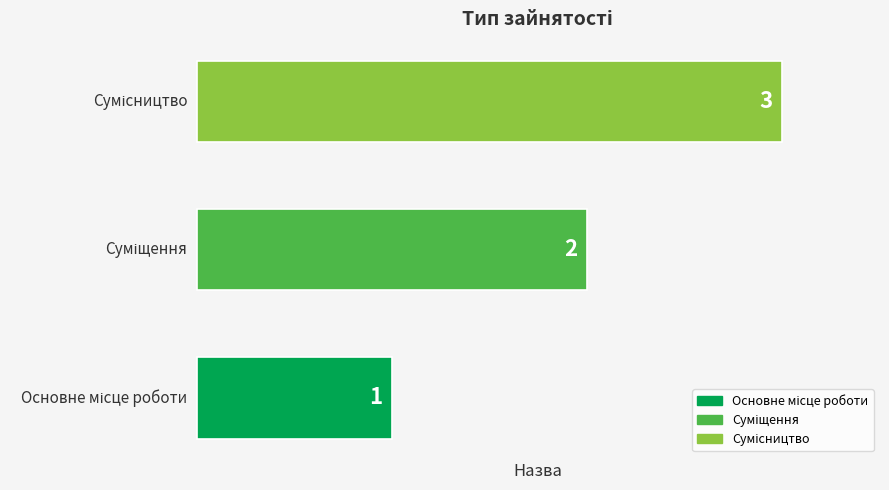

Count the values in the range 1 to 3.

3